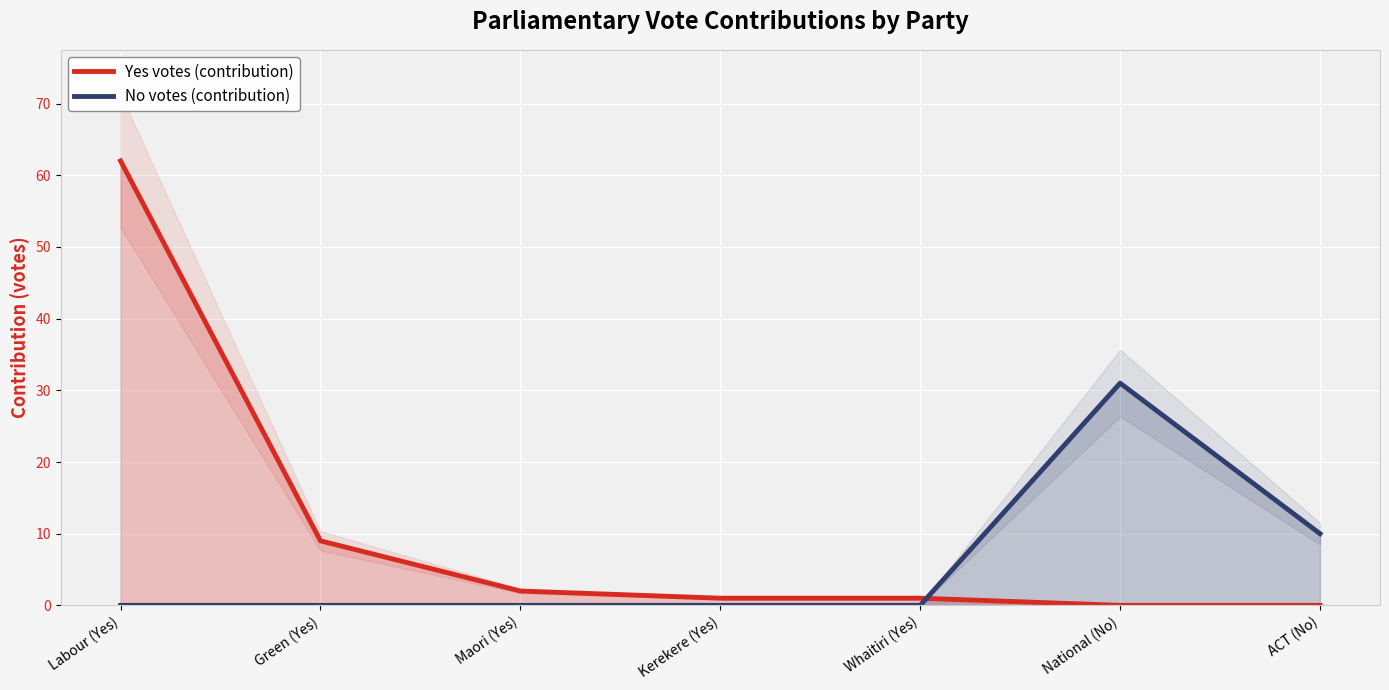

Which category has the lowest value in the No votes (contribution) series?

Labour (Yes)